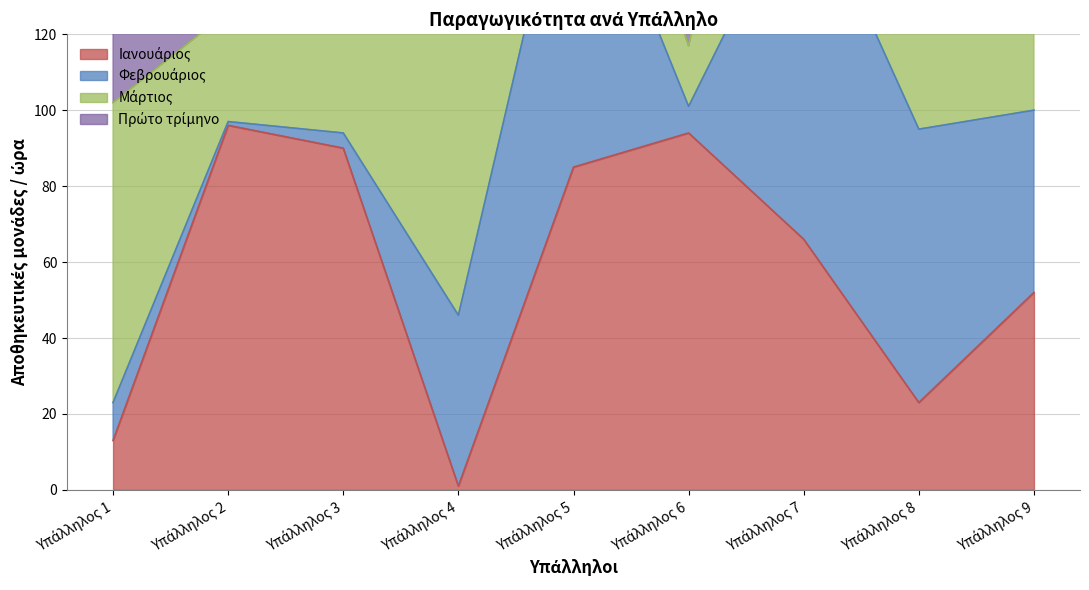

What is the value of the Πρώτο τρίμηνο point at the 5th from the left?

207